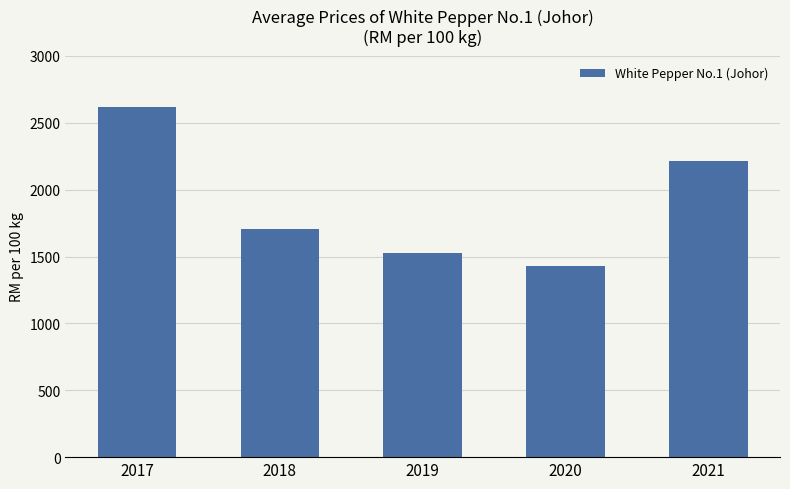

Which label corresponds to the largest value in the chart?

2017